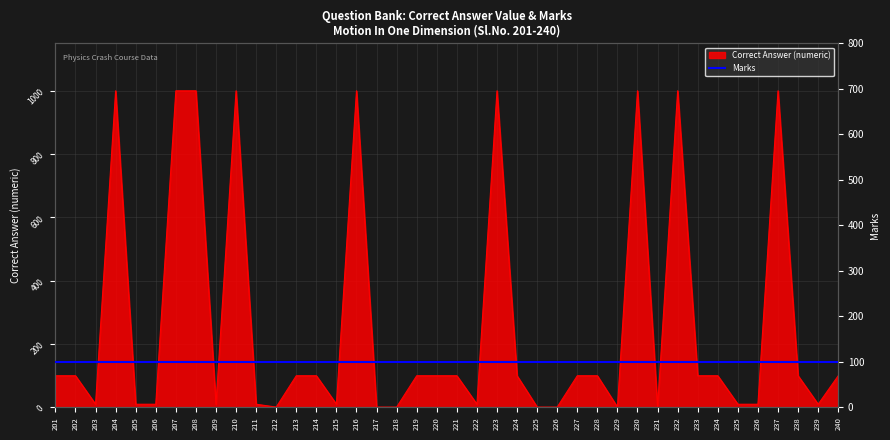

Rank the categories by value from highest to lowest.

204, 207, 208, 210, 216, 223, 230, 232, 237, 201, 202, 213, 214, 219, 220, 221, 224, 227, 228, 233, 234, 238, 240, 203, 205, 206, 209, 211, 215, 222, 235, 236, 239, 212, 217, 218, 225, 226, 229, 231